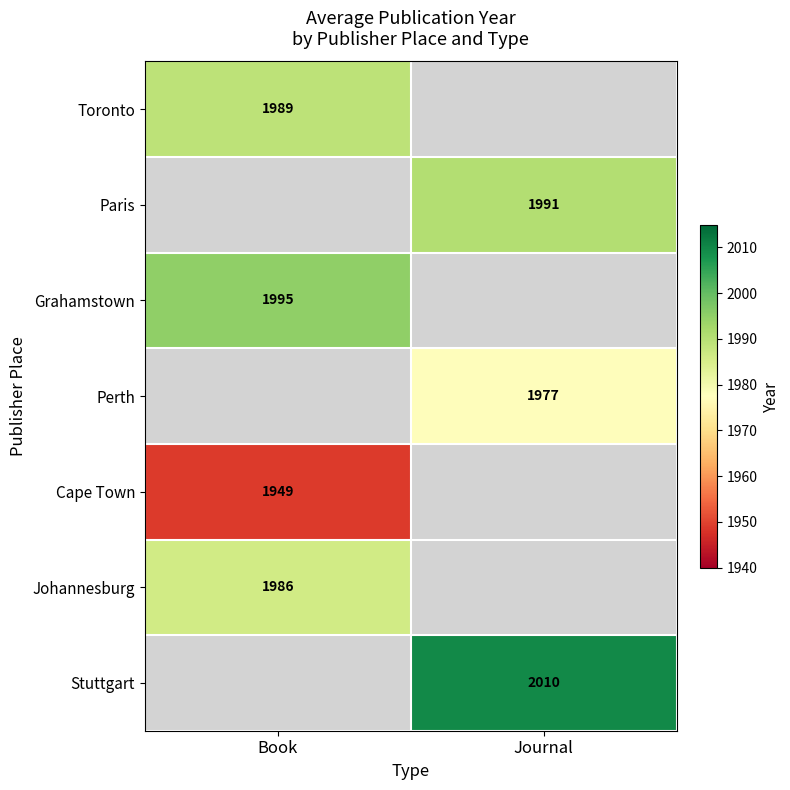

The value of Cape Town at Book is 894. True or false?

False